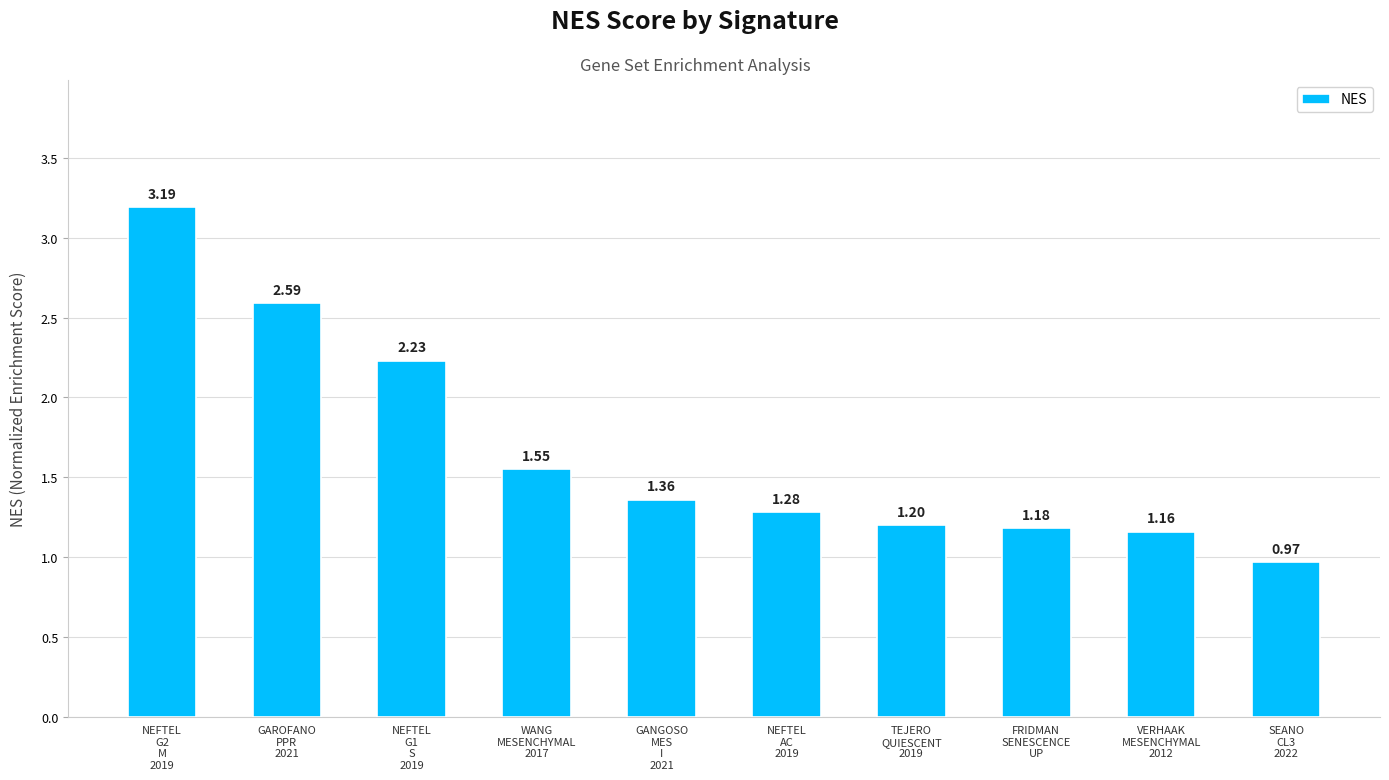

Rank the categories by value from highest to lowest.

NEFTEL
G2
M
2019, GAROFANO
PPR
2021, NEFTEL
G1
S
2019, WANG
MESENCHYMAL
2017, GANGOSO
MES
I
2021, NEFTEL
AC
2019, TEJERO
QUIESCENT
2019, FRIDMAN
SENESCENCE
UP, VERHAAK
MESENCHYMAL
2012, SEANO
CL3
2022